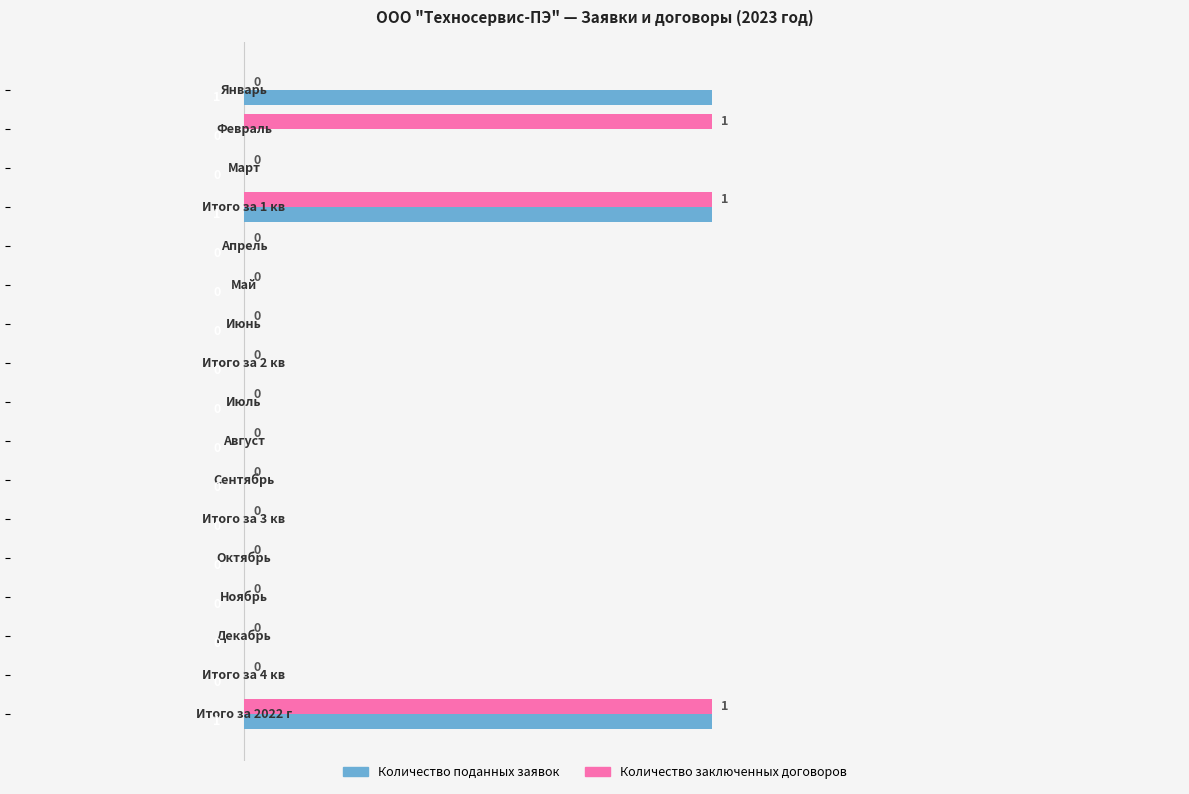

How many Количество заключенных договоров values are between 0 and 1?

17